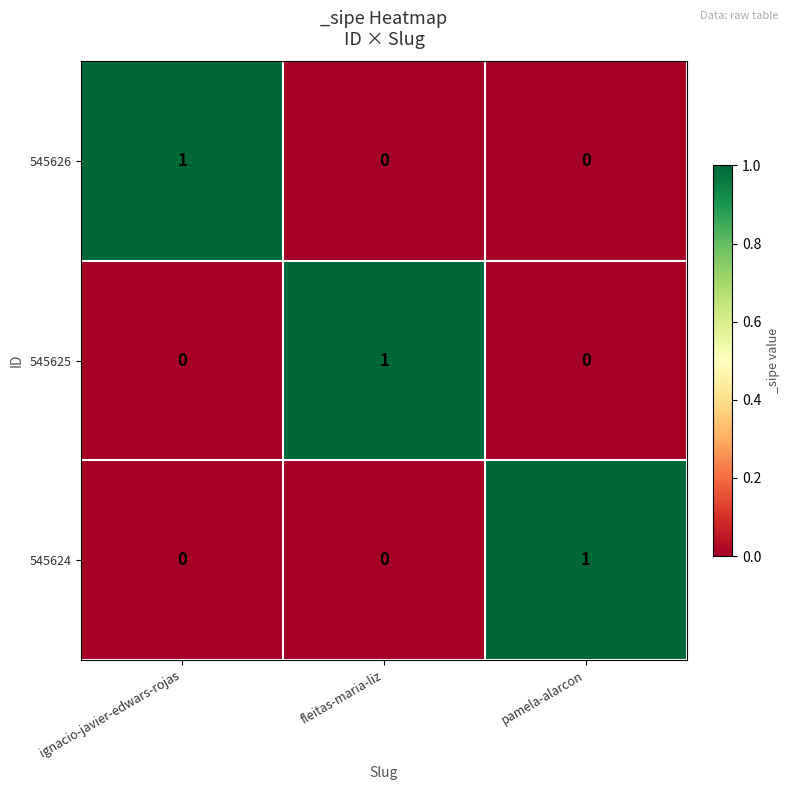

Reading right to left, transcribe all the data shown in this chart.

545626: 0	0	1
545625: 0	1	0
545624: 1	0	0